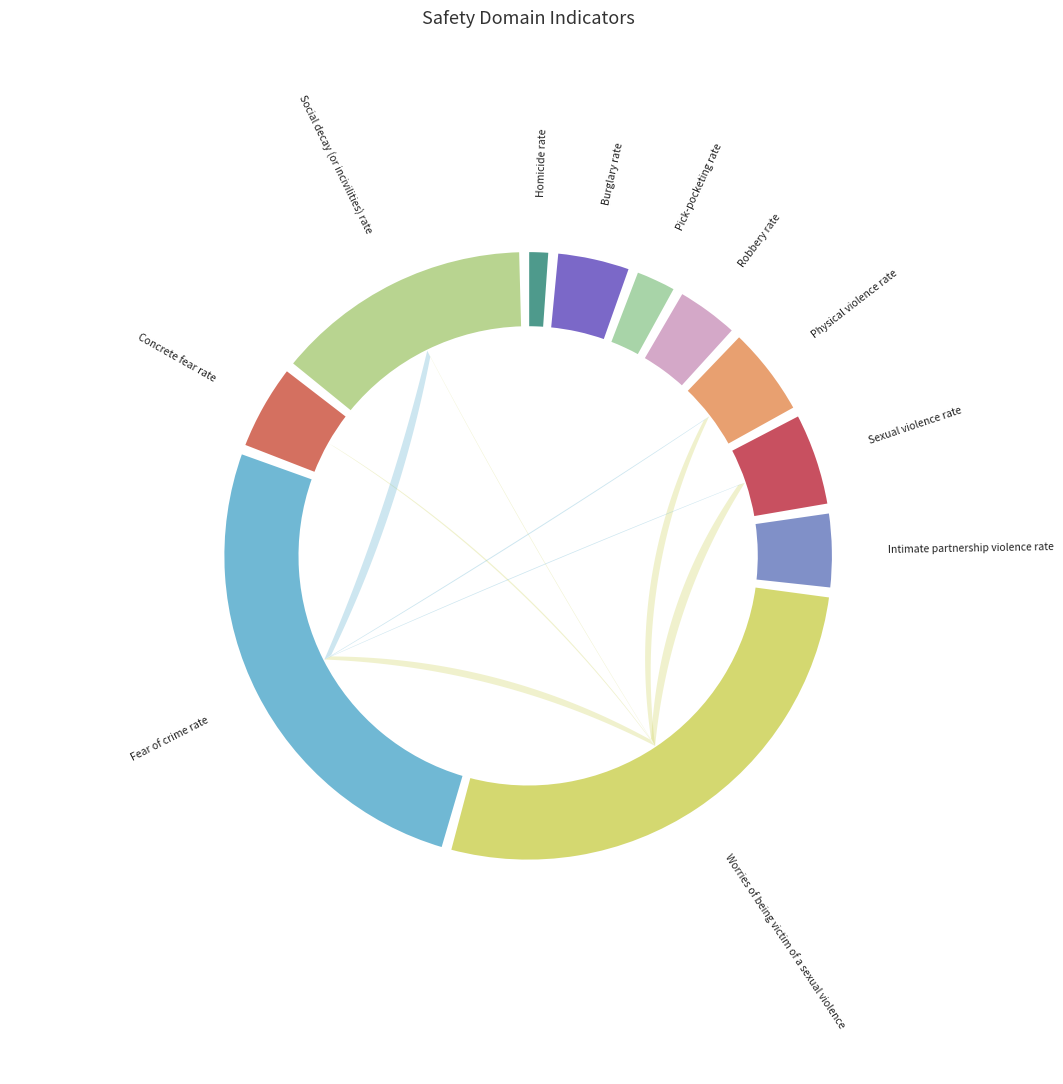

Count the number of slices in the pie.

11